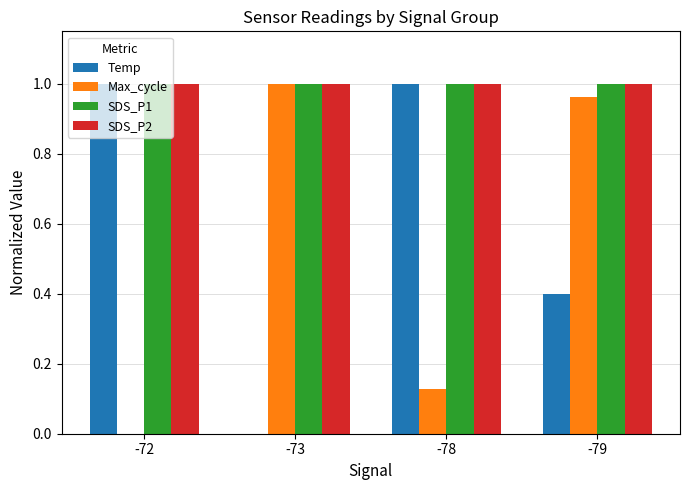

At which label does Max_cycle reach its peak?

-73